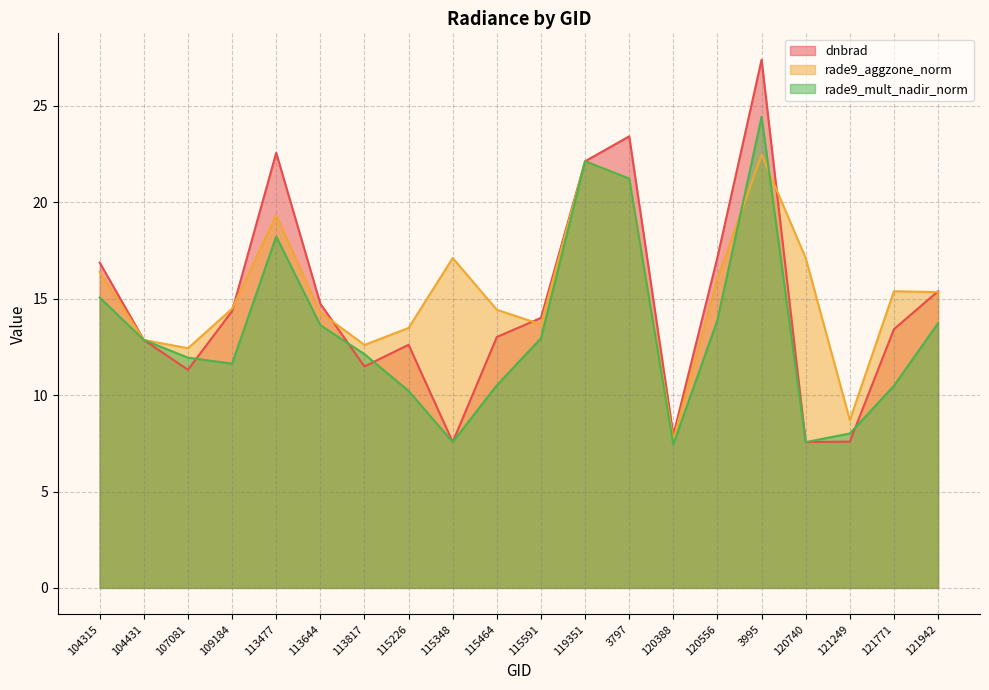

Is the value of rade9_mult_nadir_norm at 121942 greater than the value of dnbrad at 121249?

Yes